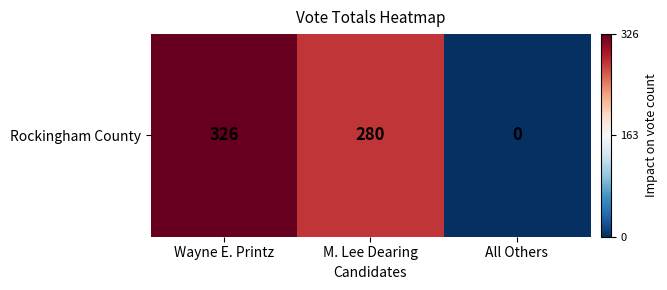

Which has a higher value, M. Lee Dearing or Wayne E. Printz?

Wayne E. Printz